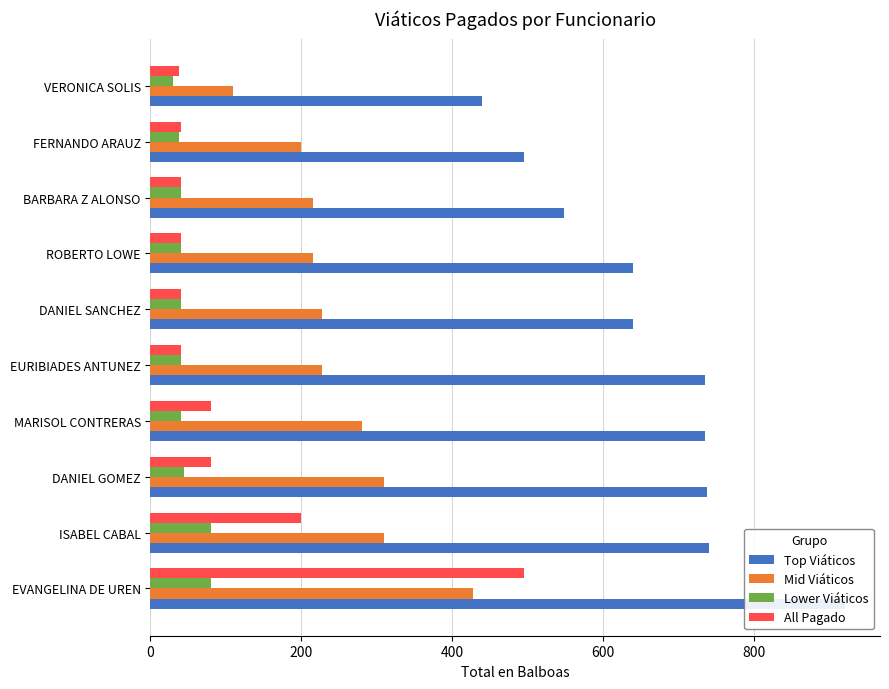

How many bars are there in total?

40